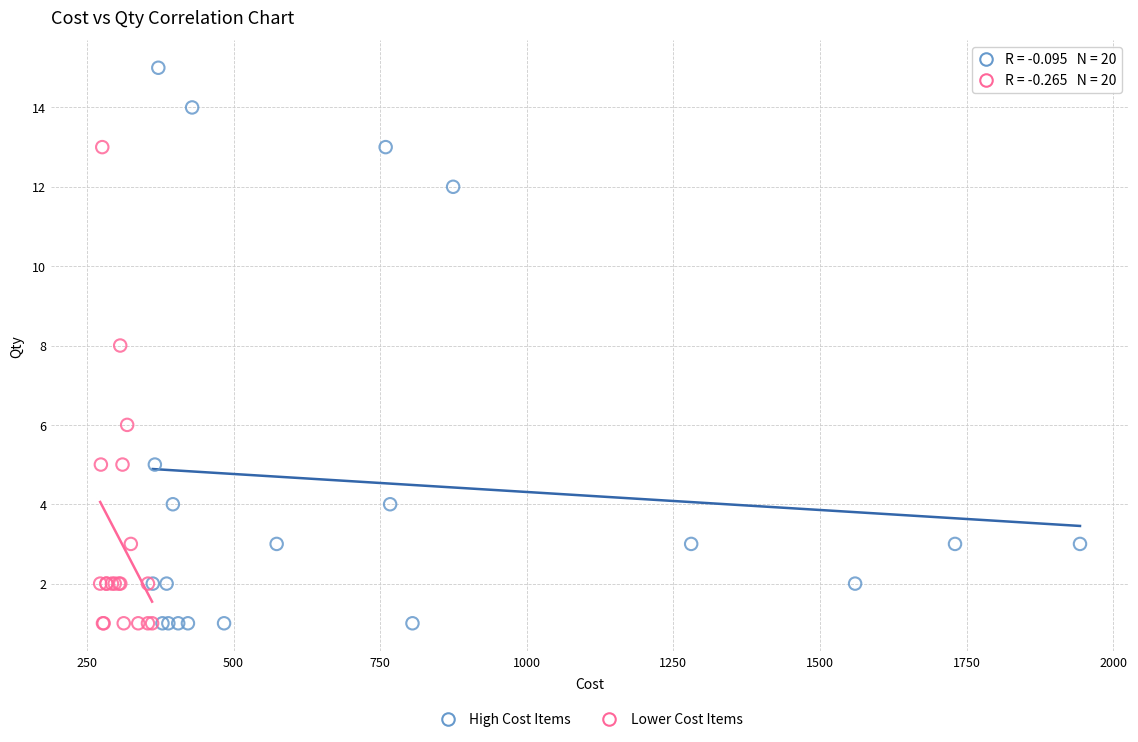

Which series has the widest spread of Y values?

High Cost Items